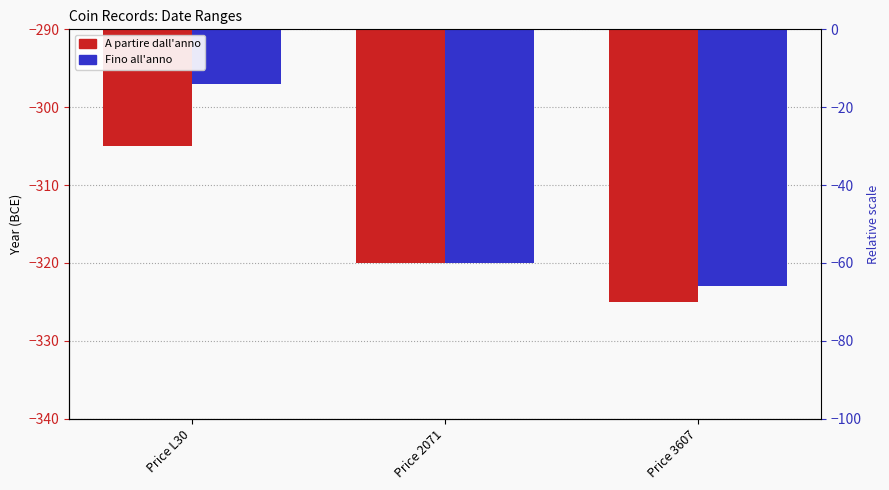

Rank the series at Price 2071 from highest to lowest value.

A partire dall'anno, Fino all'anno